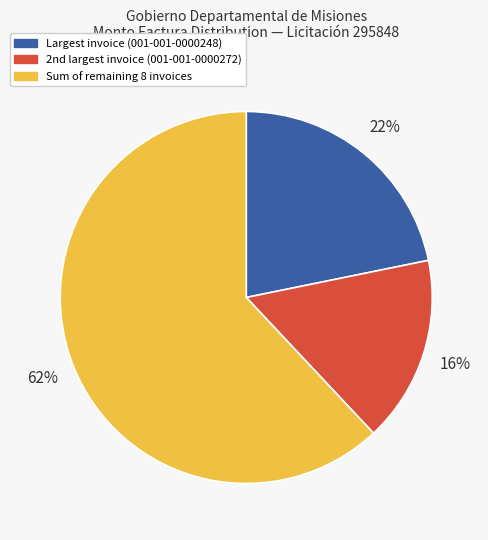

To the nearest percent, what is the average slice percentage?

33%